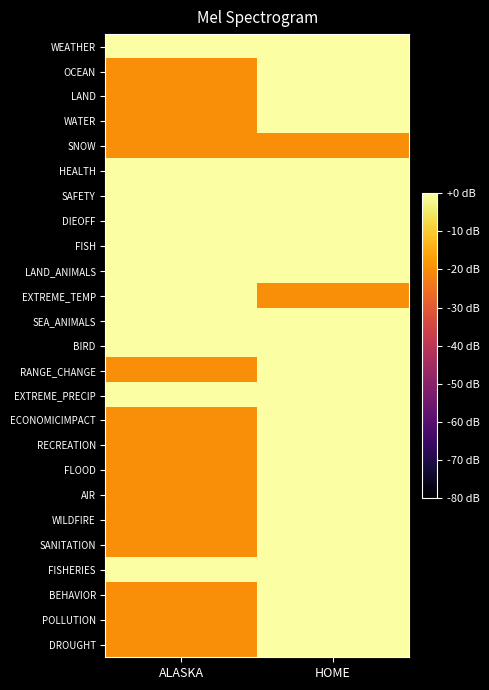

Which has a higher value, ALASKA or HOME?

ALASKA